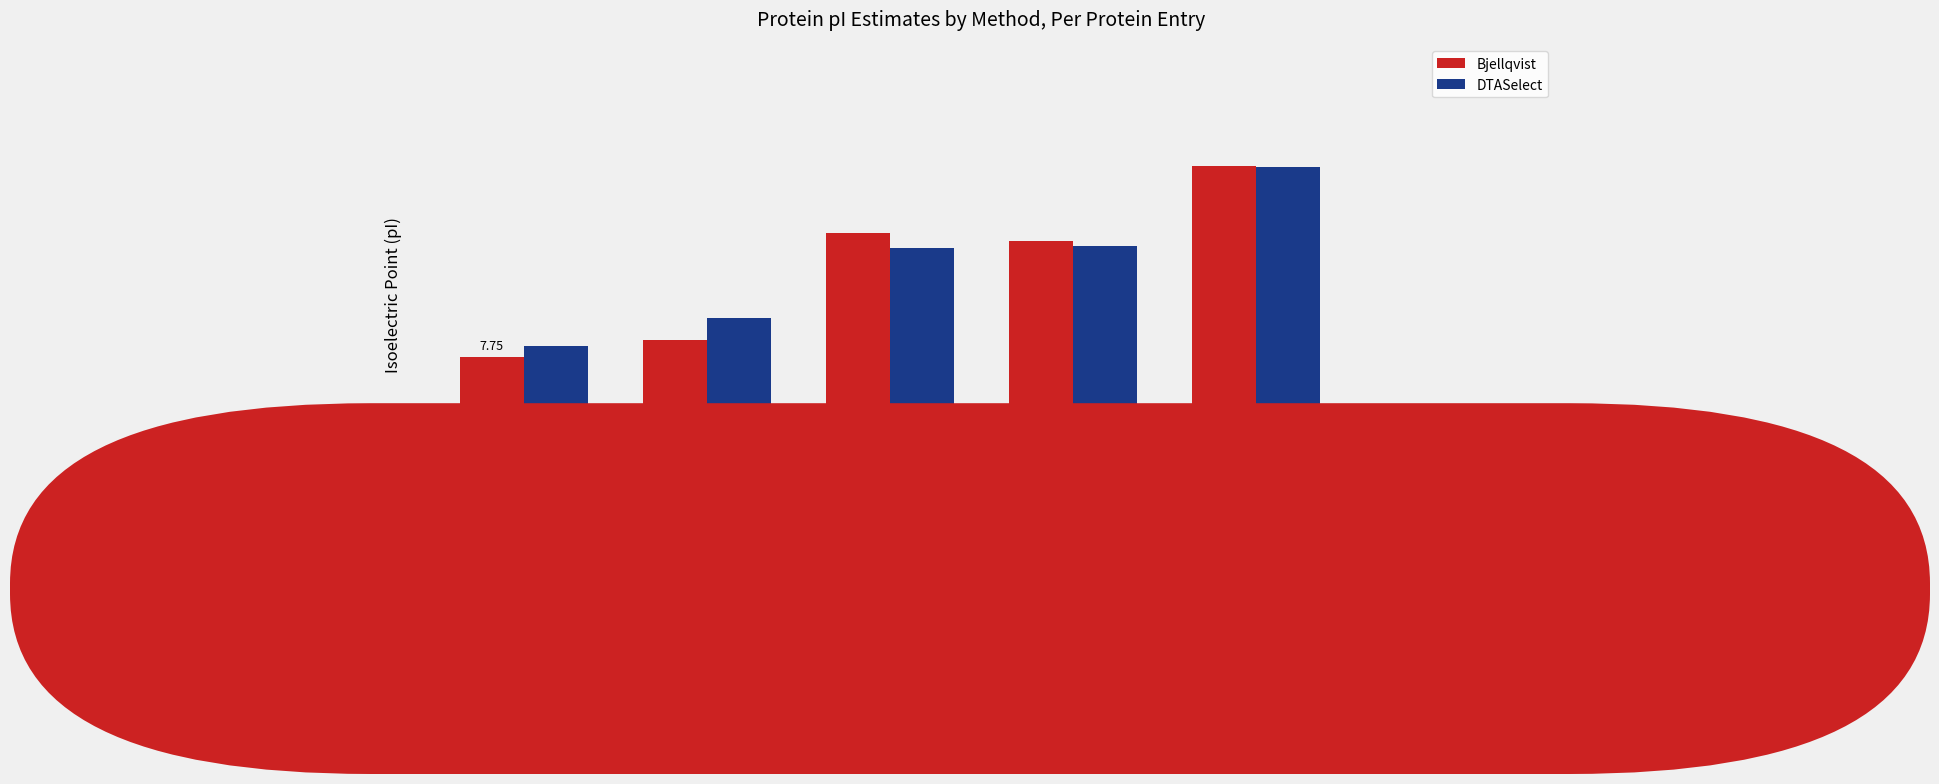

List the labels in order of DTASelect value, smallest first.

A0A024DD88, A0A024DBE1, A0A024DBE5, A0A024DBI1, A0A024DC45, A0A024DCI0